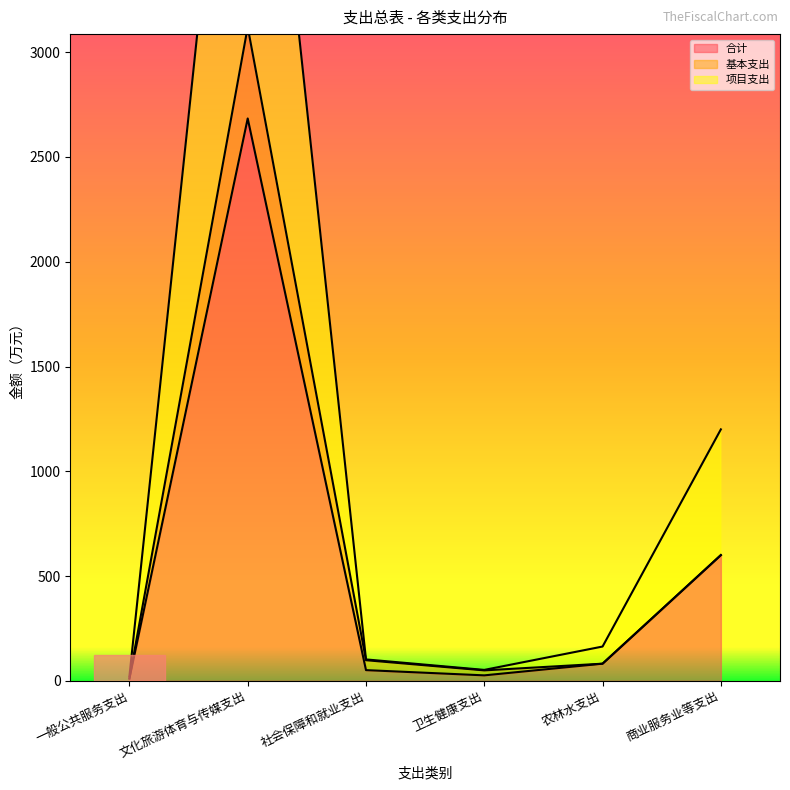

True or false: 合计 and 项目支出 intersect in this chart.

False